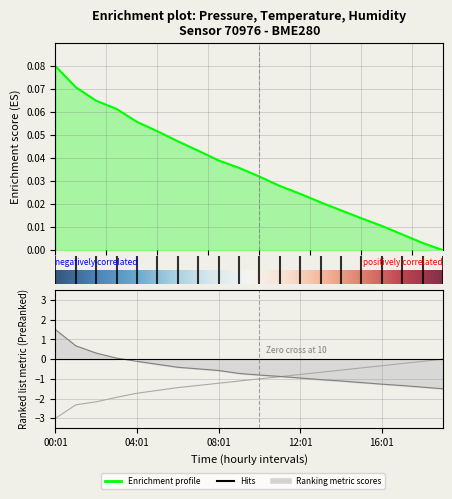

What is the lowest value of the humidity series?

-3.0